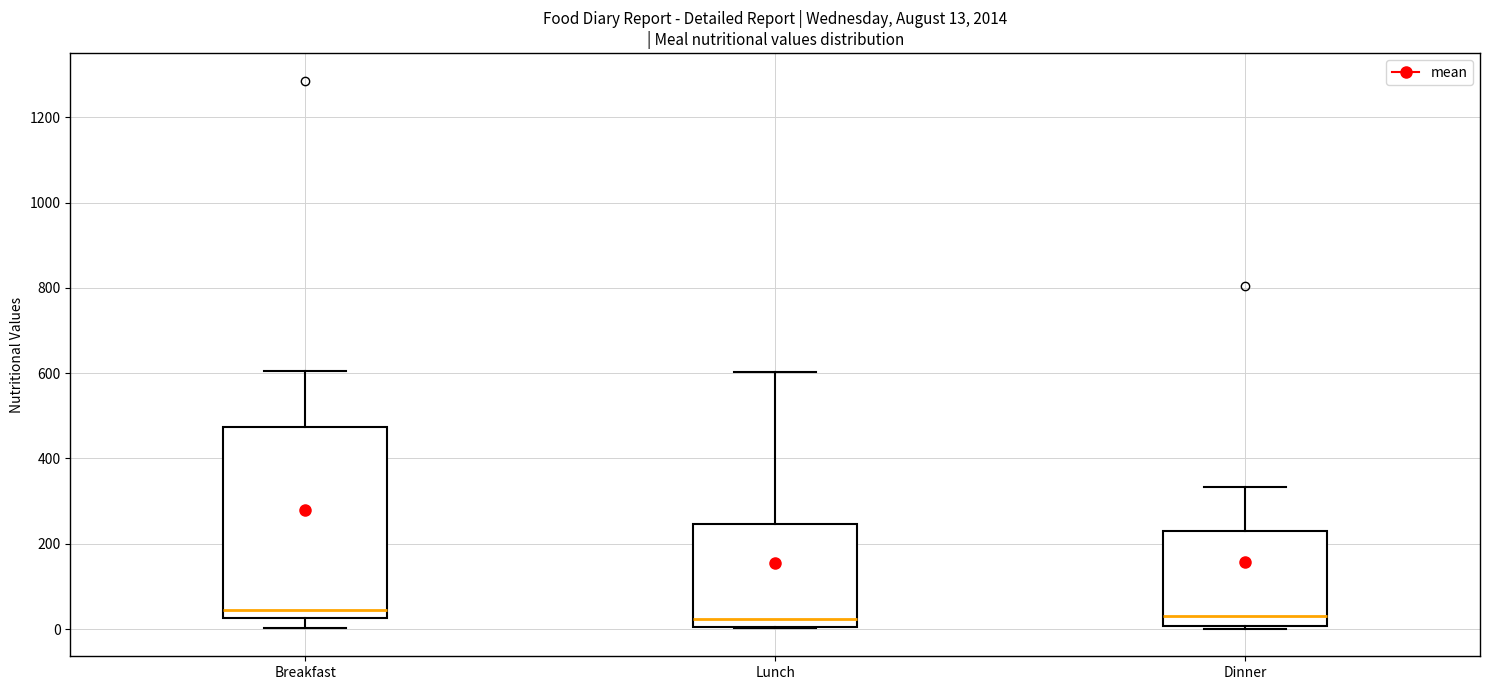

Which box is the tallest, from its lower edge to its upper edge?

Breakfast